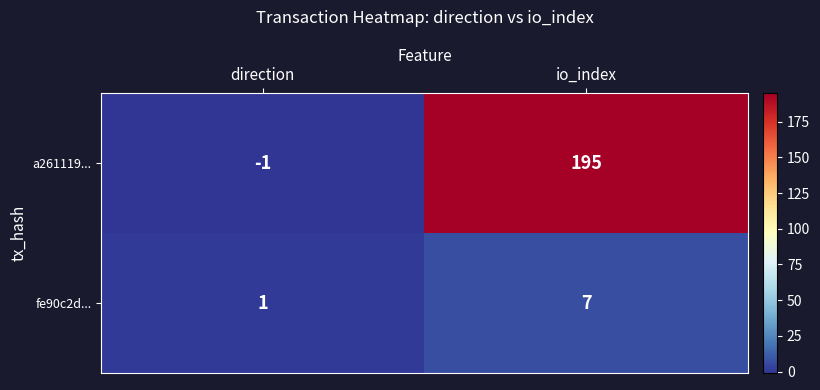

Count the number of categories in the chart.

2